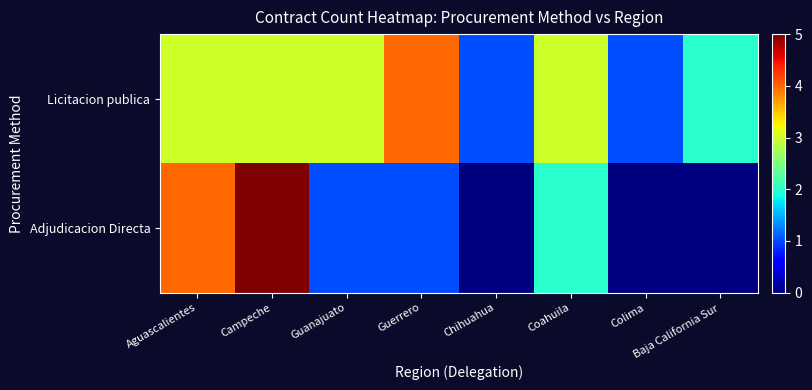

What is the total value across all series at Baja California Sur?

2